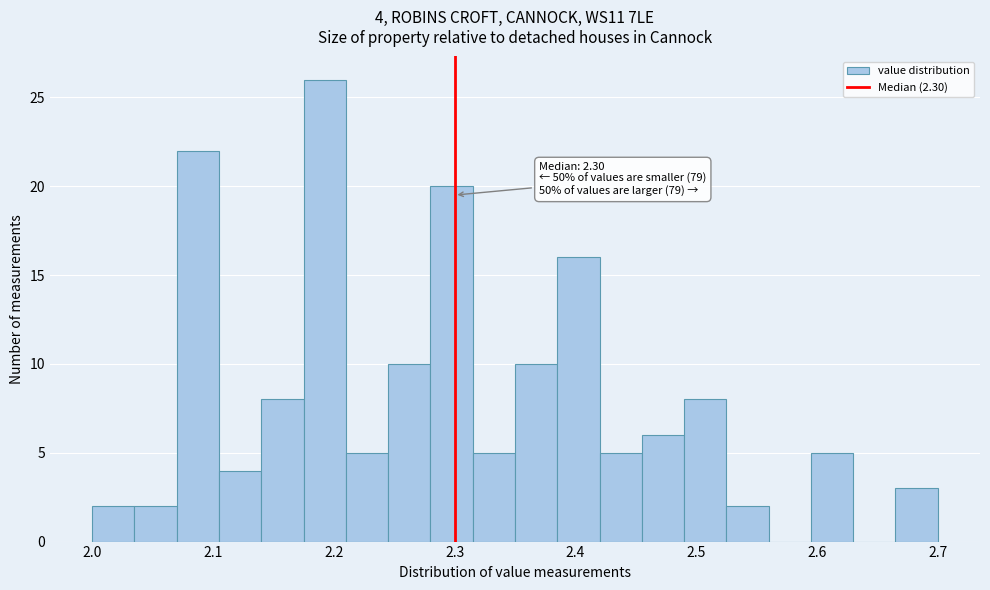

Around what value on the x-axis is the tallest bar? Give the approximate position of its centre, as read against the axis.

2.19